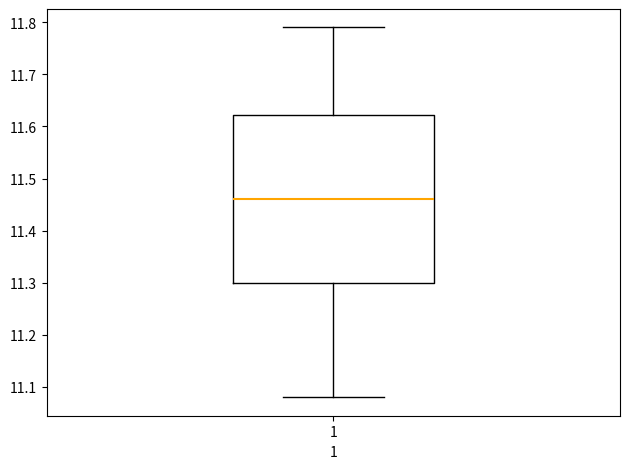

Where does the upper whisker of the box at x = 1 end on the y-axis? The values are not printed on the chart, so give them approximately, as read against the axis.

11.79